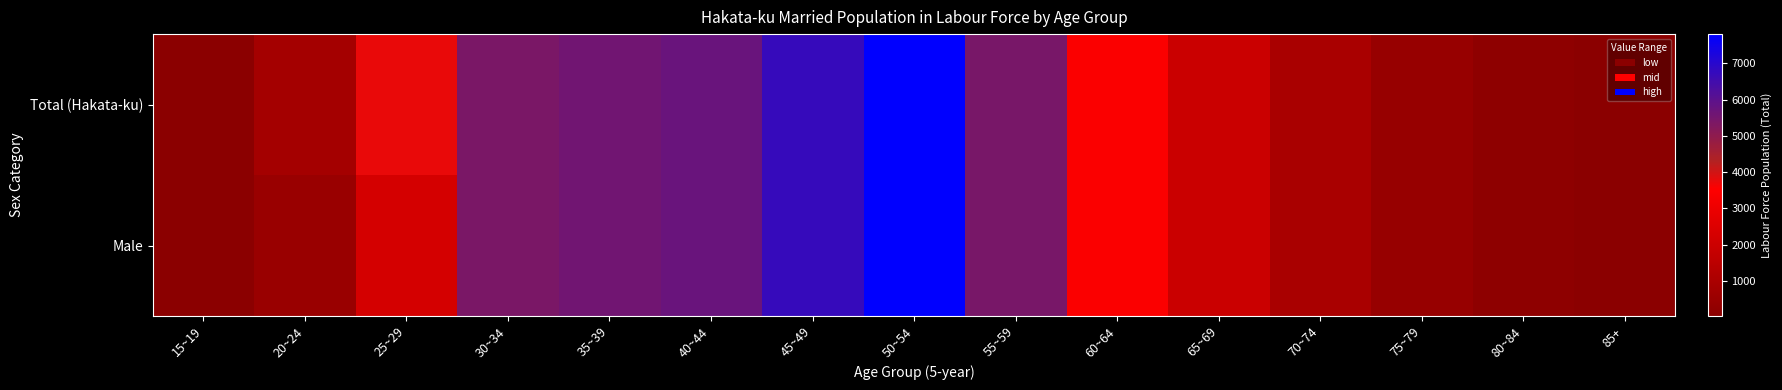

List the series in order of their peak value, lowest first.

Total (Hakata-ku), Male